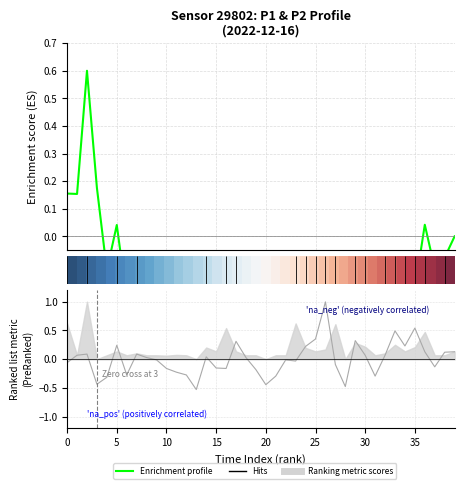

True or false: Enrichment profile has a value of -2.9 at 25.

False